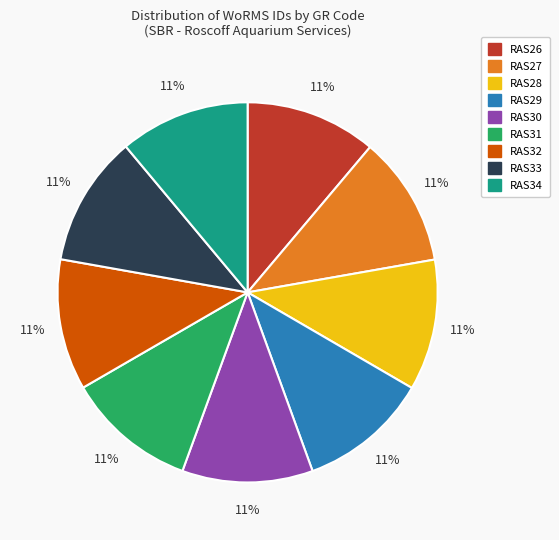

Is there a majority slice in this chart?

No